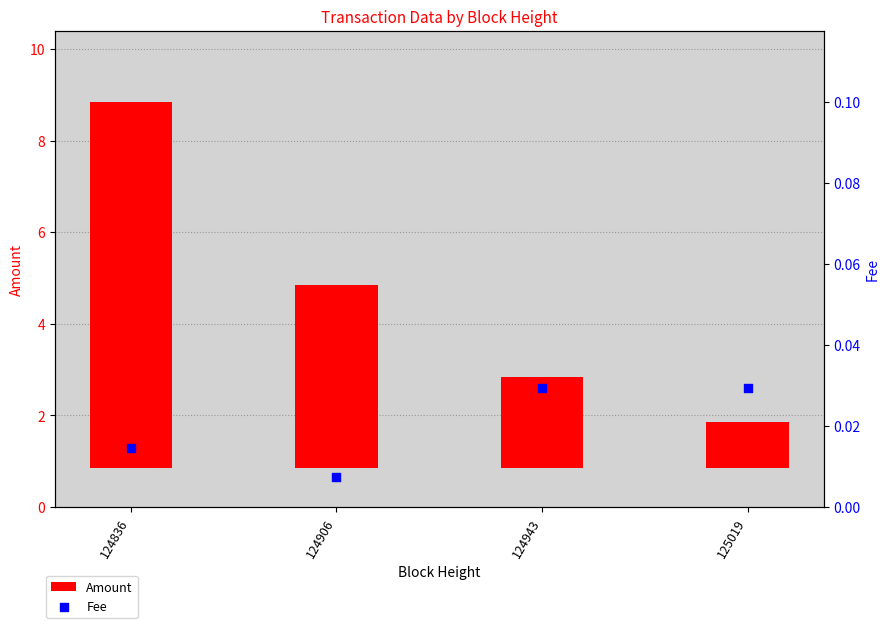

At which category is the sum across all series the highest?

124836